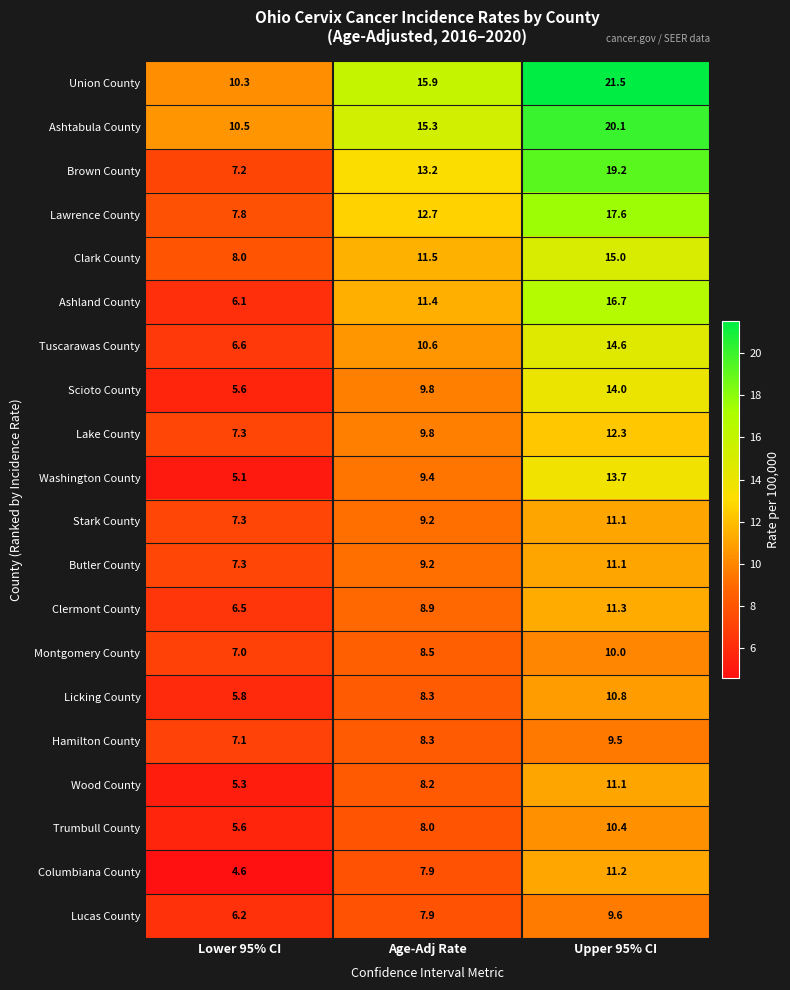

What is the highest value of the Columbiana County series?

11.2